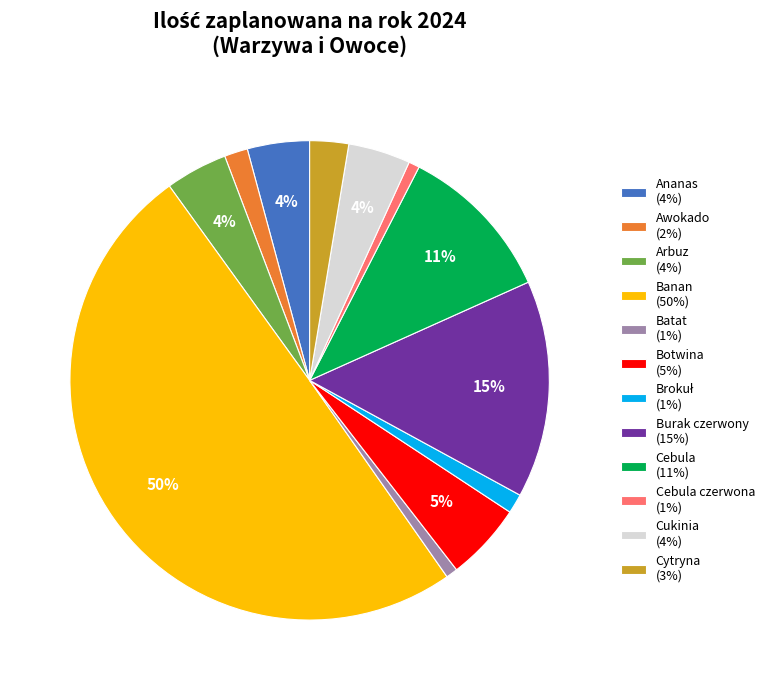

To the nearest percent, what is the difference between the largest and smallest slice percentages?

49%